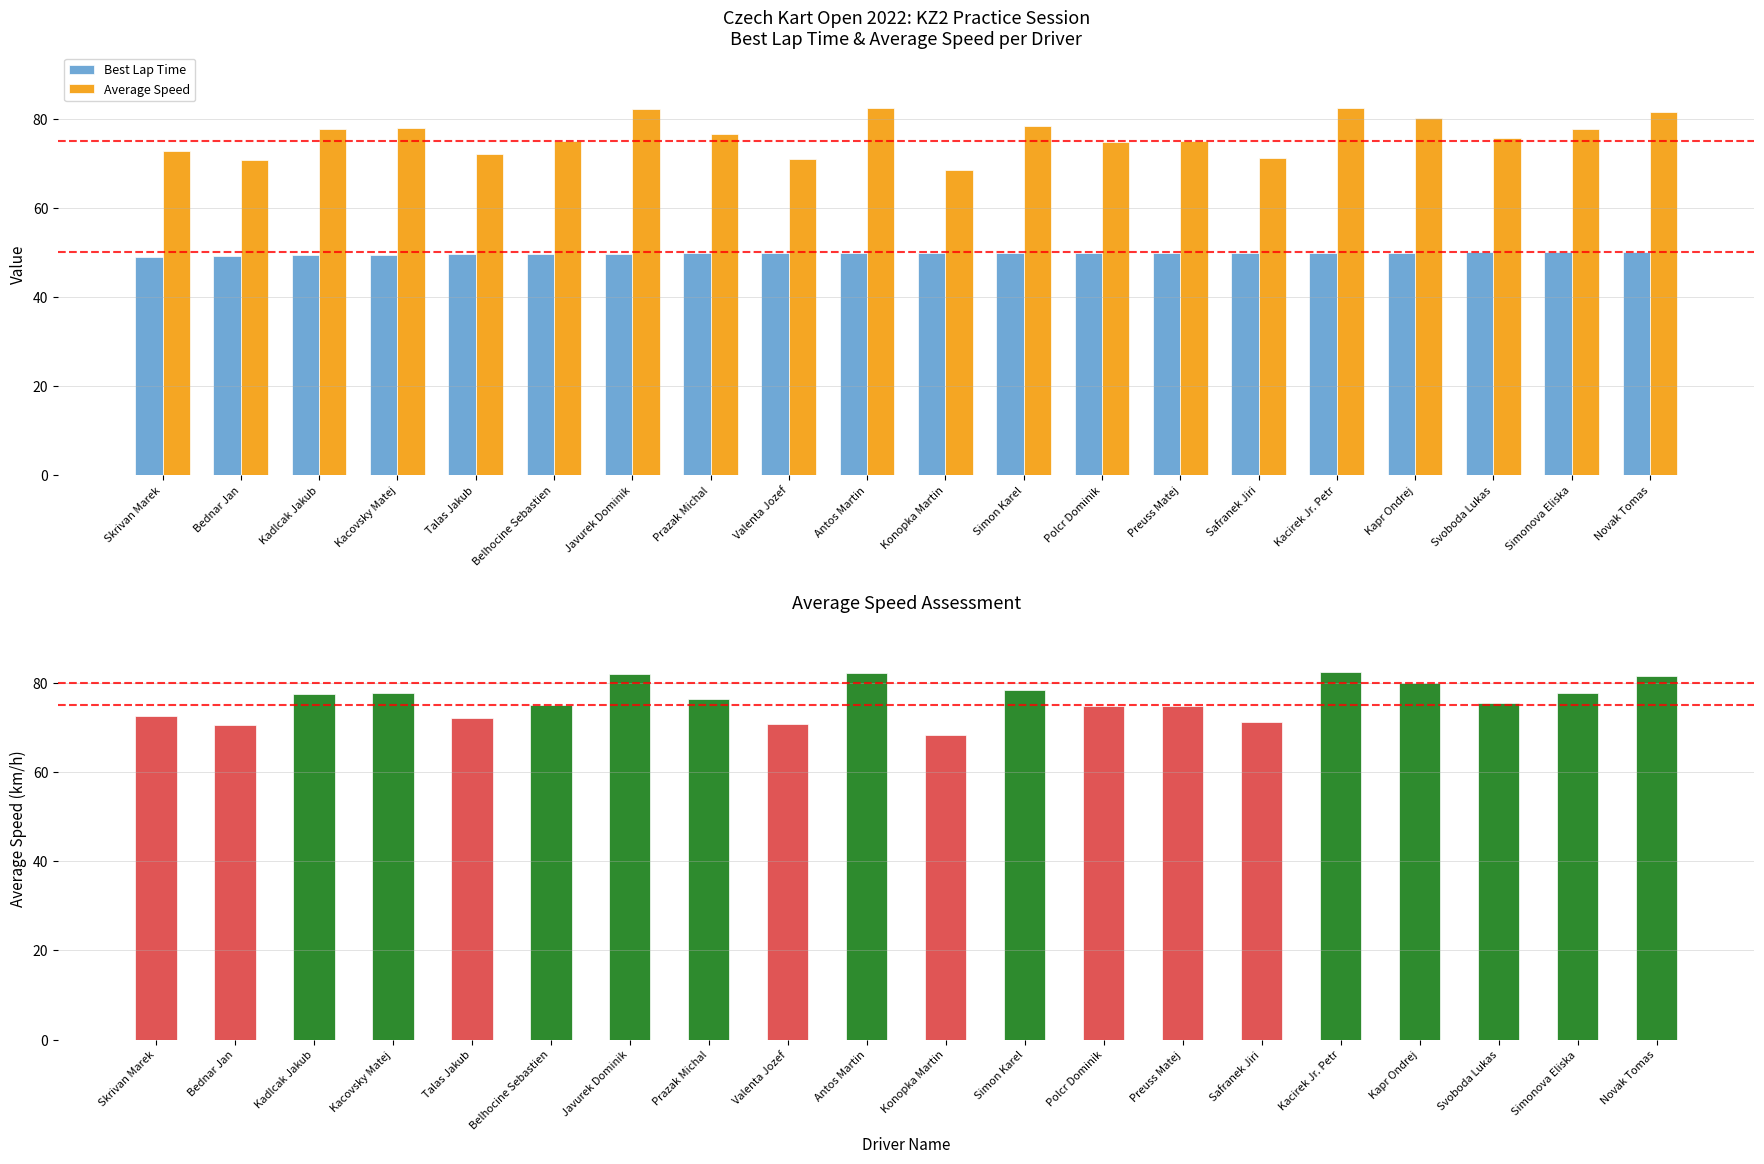

The value of Best Lap Time at Kapr Ondrej is 49.9. True or false?

True